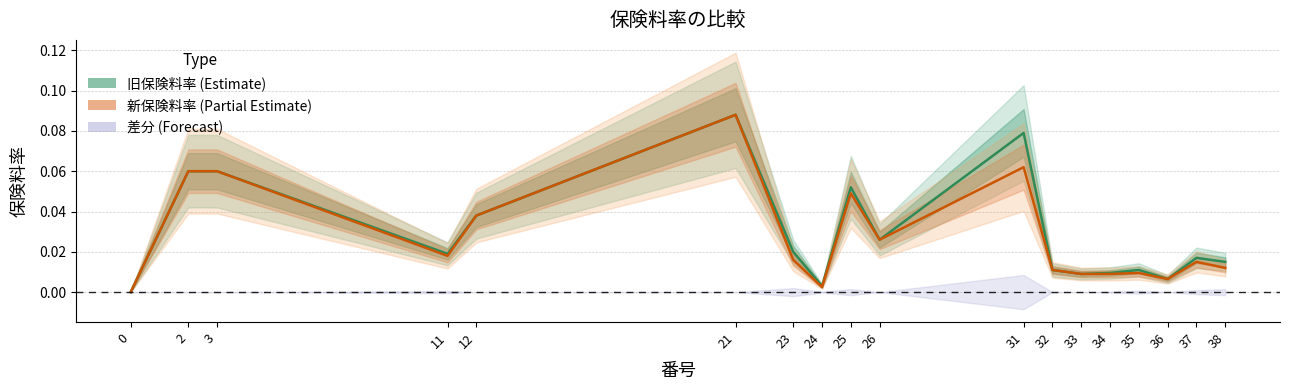

Is this an area chart (filled region under the line)?

No